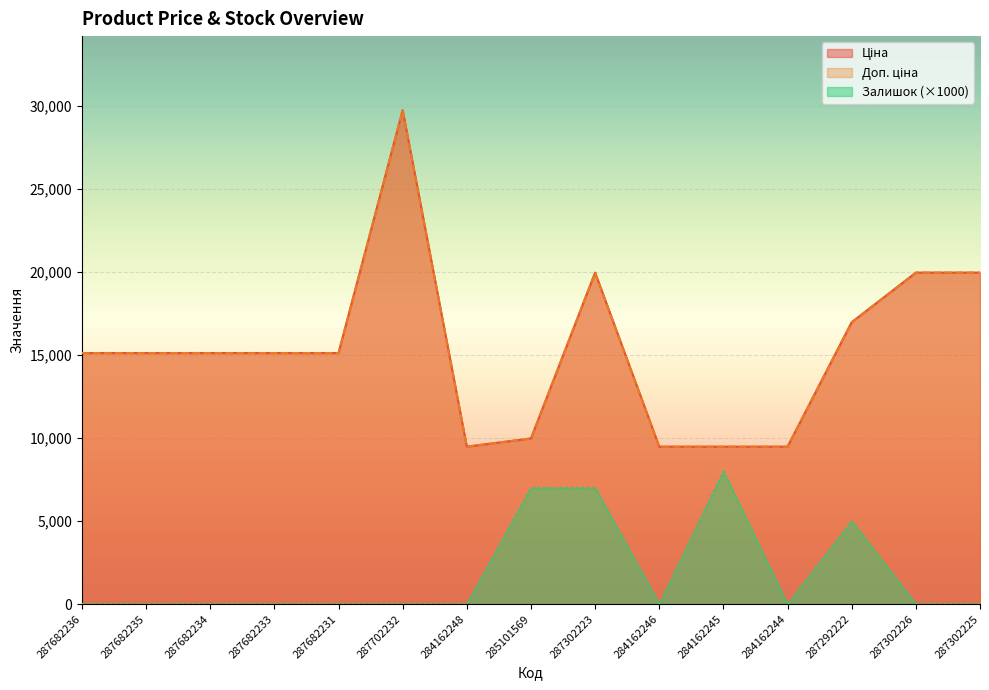

List the series in order of their peak value, lowest first.

Залишок, Ціна, Доп. ціна